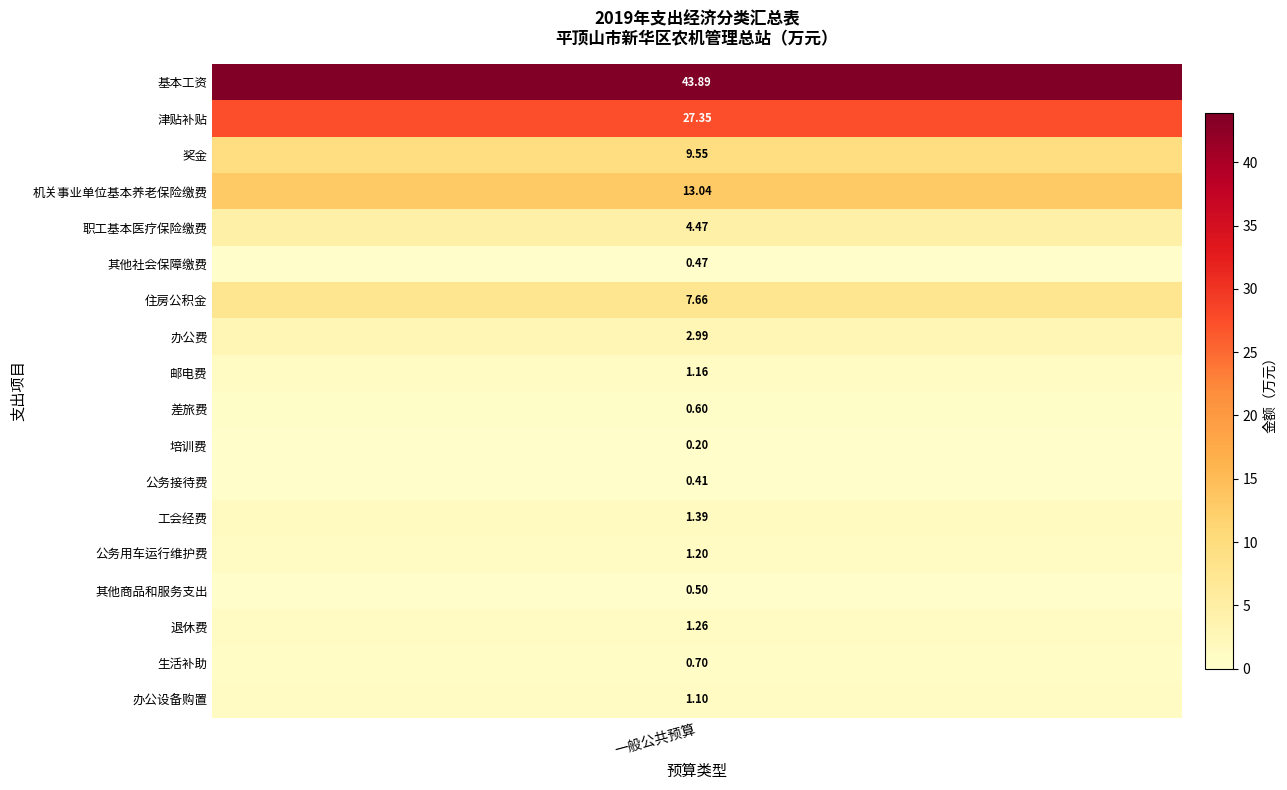

Count the number of data series in this chart.

18